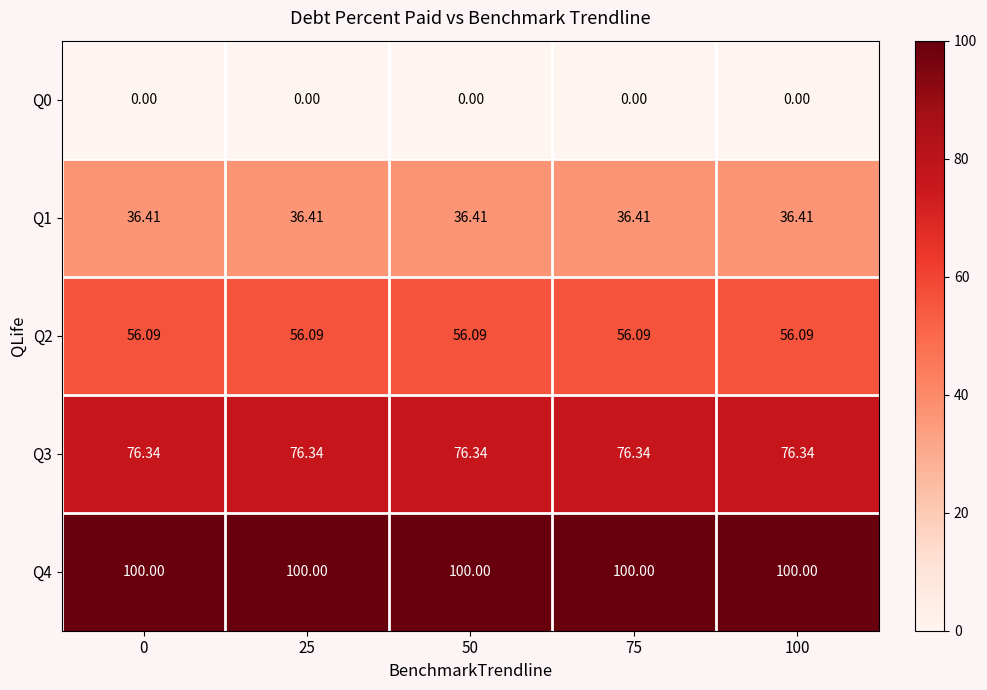

List the series in order of their overall mean, highest first.

Q4, Q3, Q2, Q1, Q0